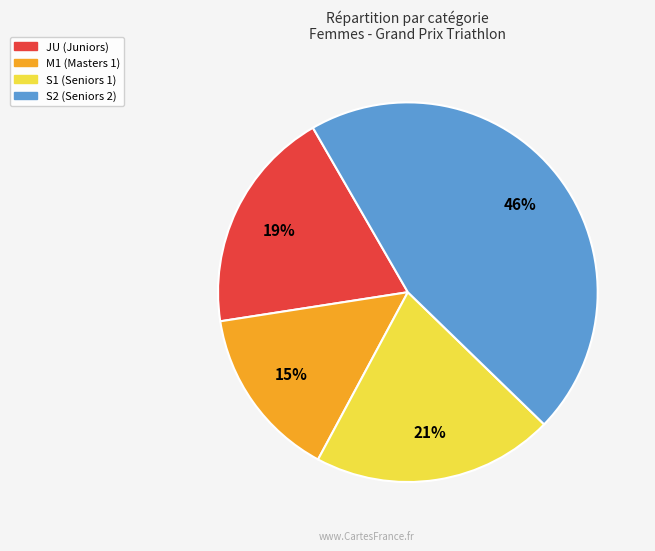

How many segments does this pie chart have?

4